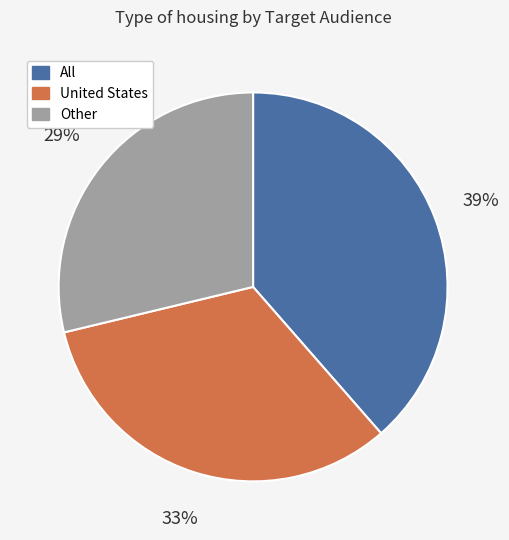

To the nearest percent, what is the difference between the largest and smallest slice percentages?

10%